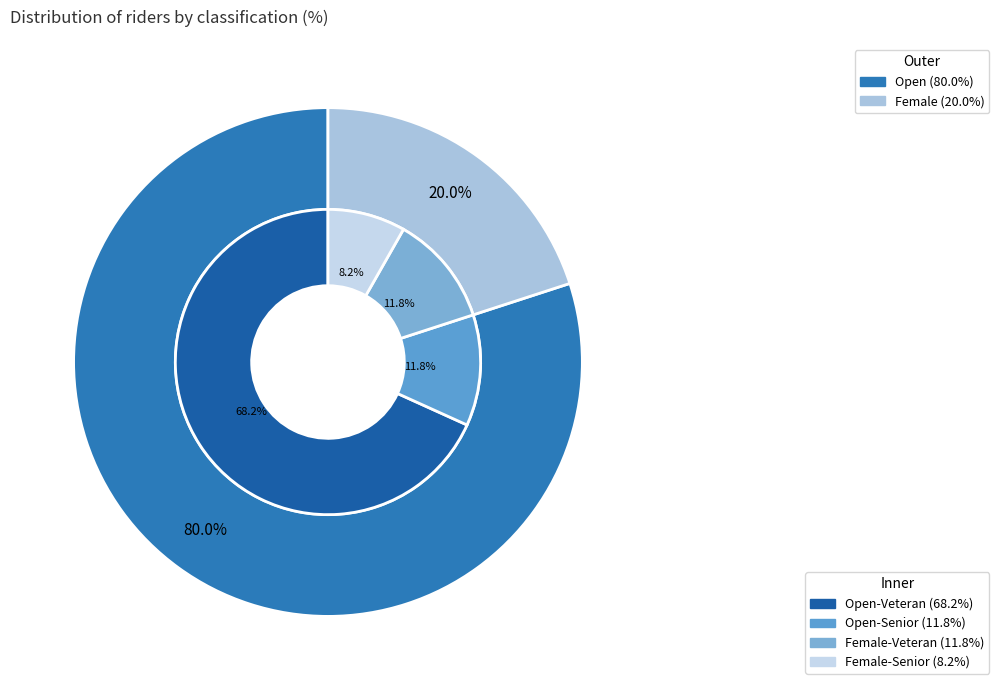

Is there a majority slice in this chart?

Yes